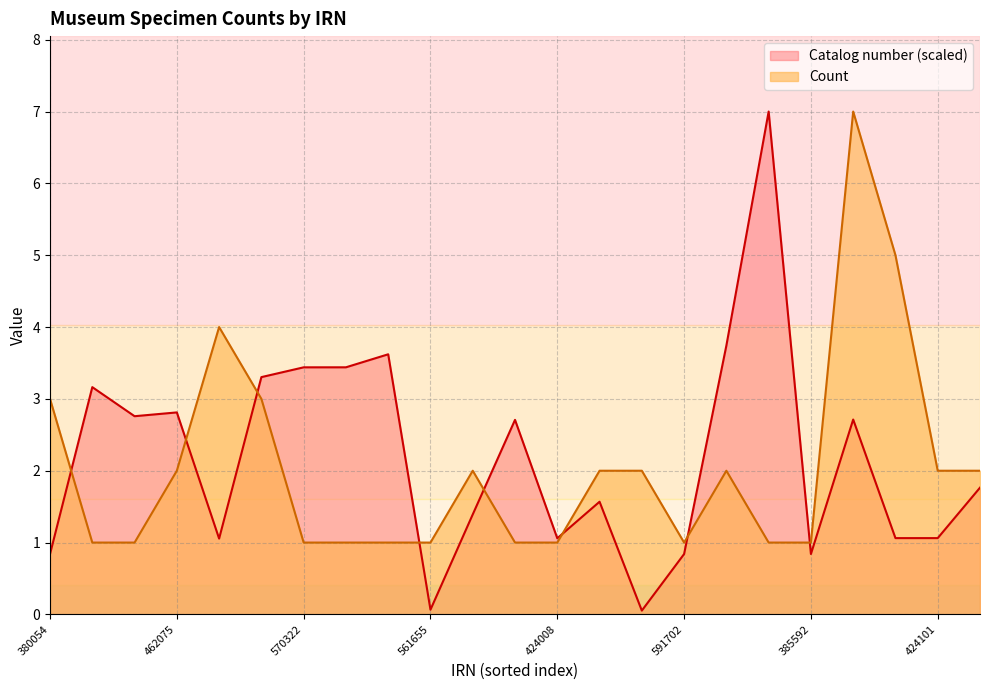

Which series ends up on top after the final intersection of Catalog number and Count?

Count